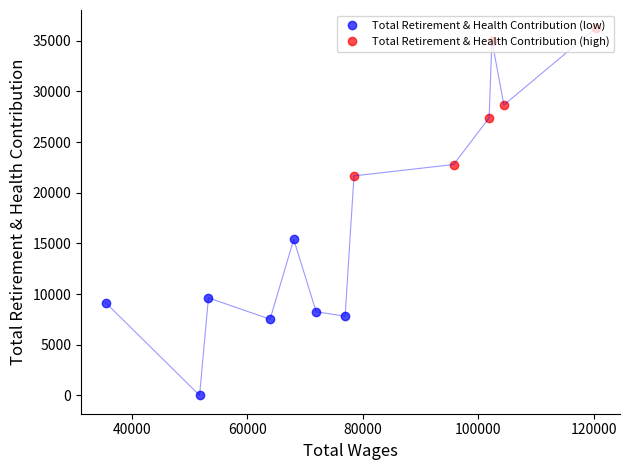

How many lines are shown in the chart?

1